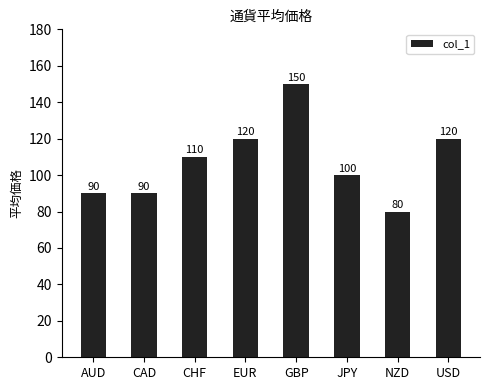

Reading left to right, extract all data points from this chart.

AUD=90	CAD=90	CHF=110	EUR=120	GBP=150	JPY=100	NZD=80	USD=120